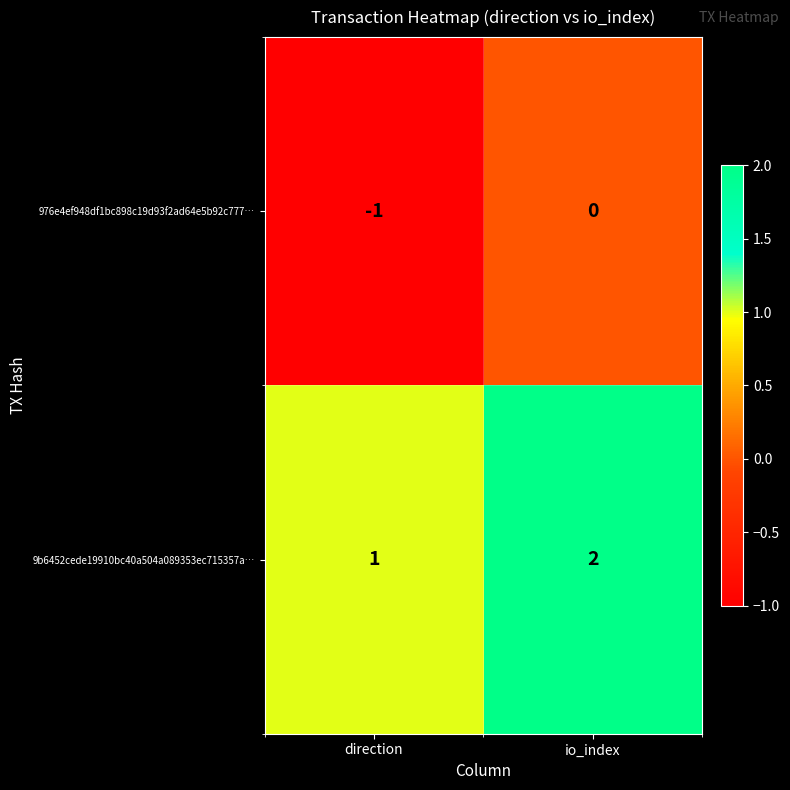

What is the spread (max minus min) of values at io_index?

2